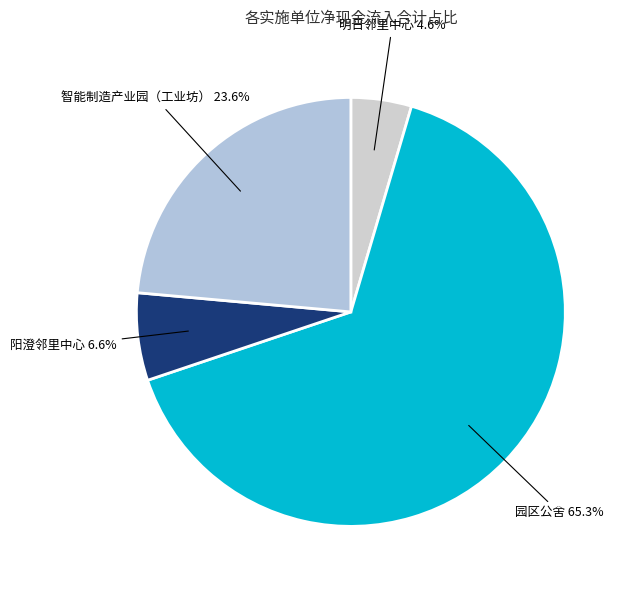

What is the ratio of the value at 园区公舍 to the value at 阳澄邻里中心?

9.9